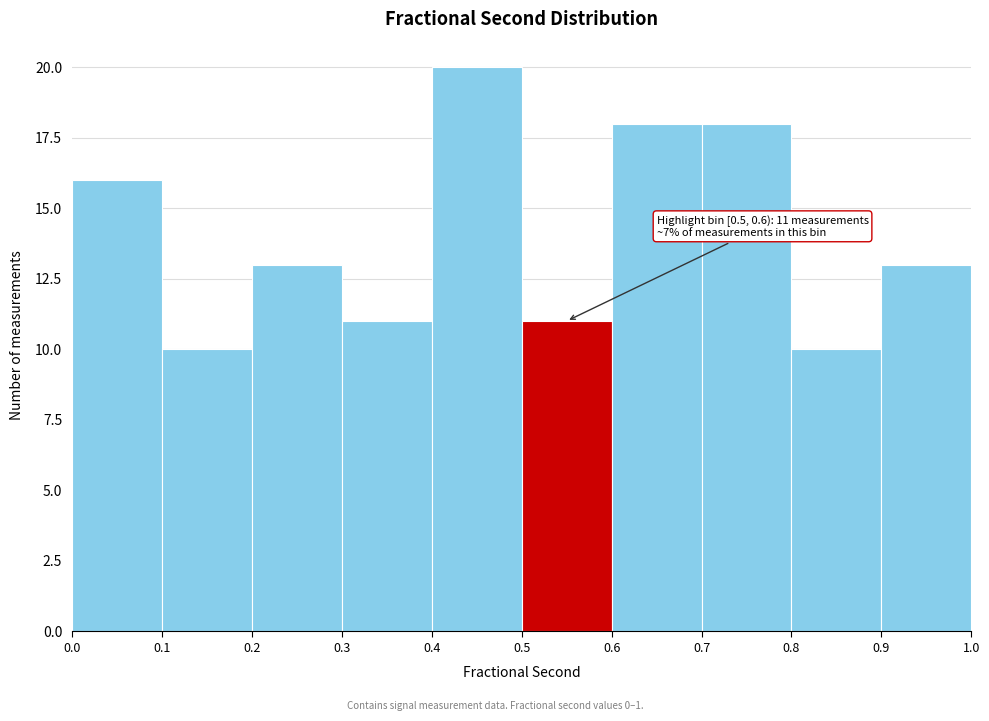

Over which range of the x-axis is the bar tallest?

0.4 to 0.5